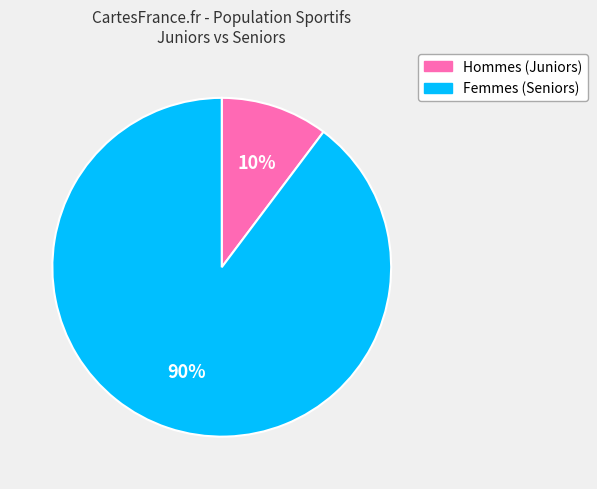

To the nearest percent, what is the average slice percentage?

50%